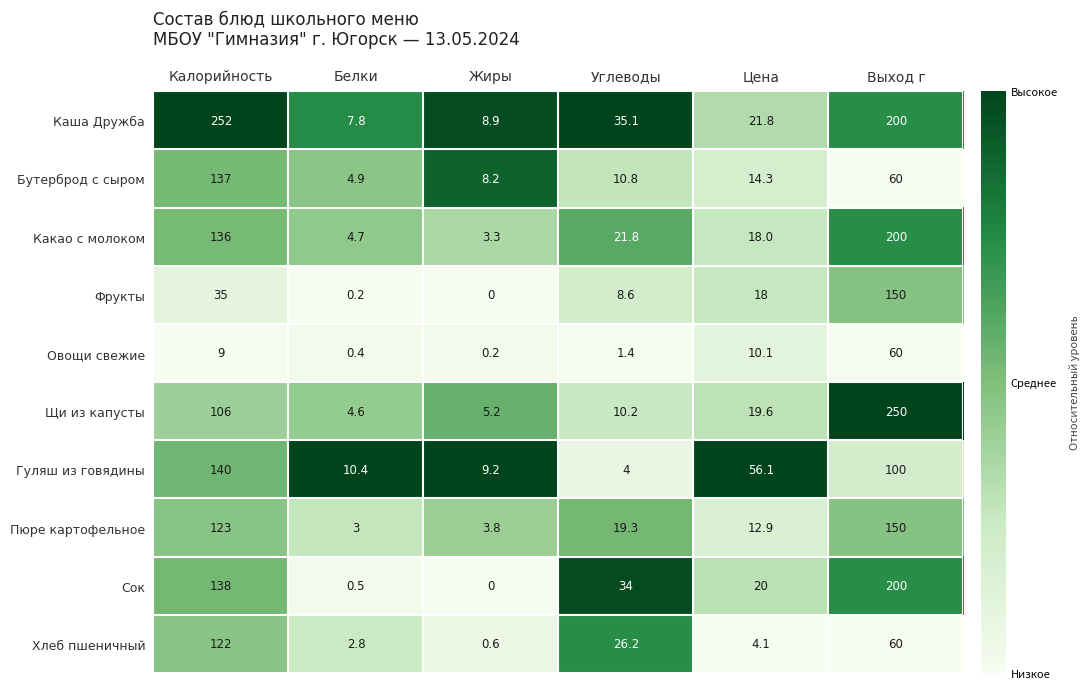

At which label is Пюре картофельное closest to 76?

Калорийность